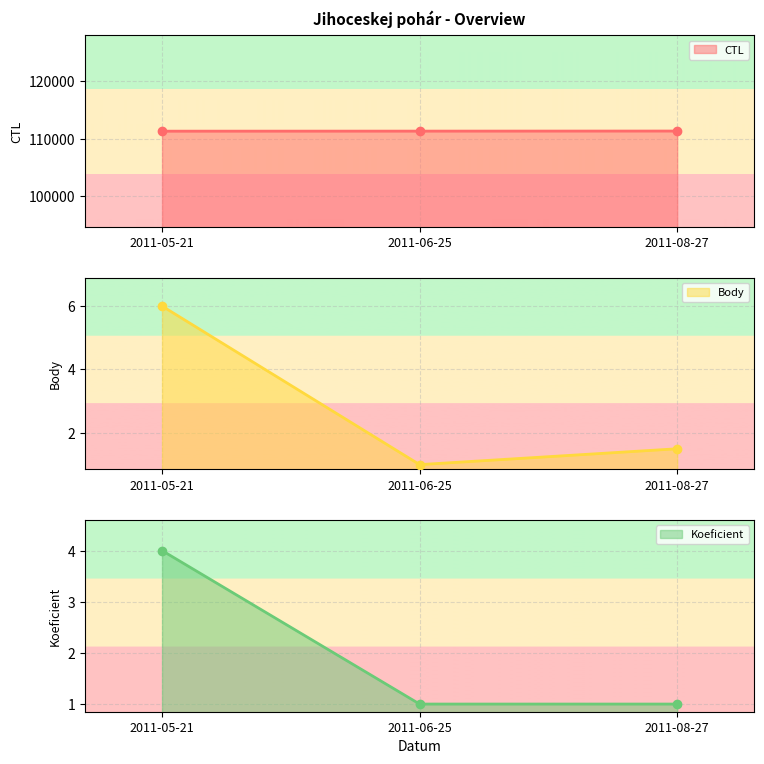

How many Body values are between 1 and 6?

3